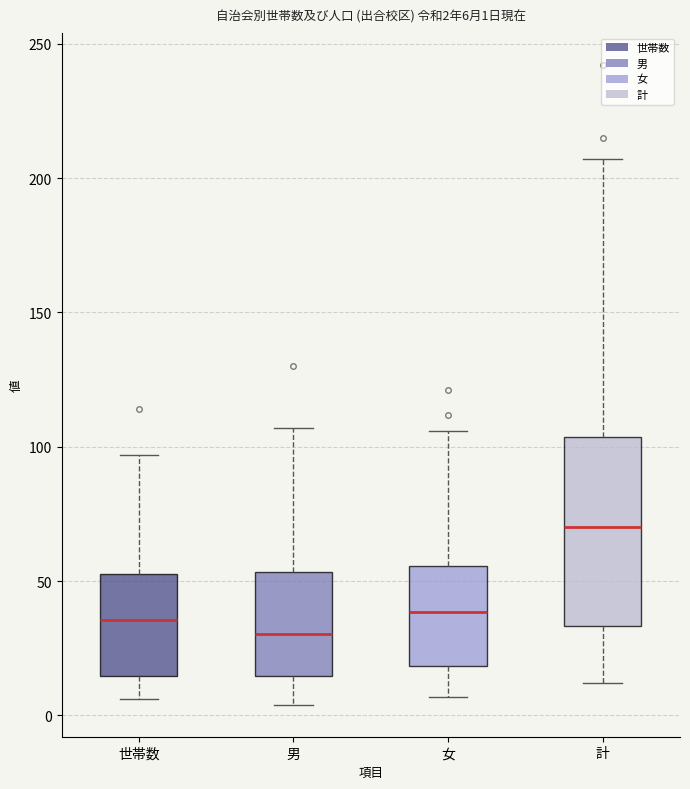

Which box is the tallest, from its lower edge to its upper edge?

計